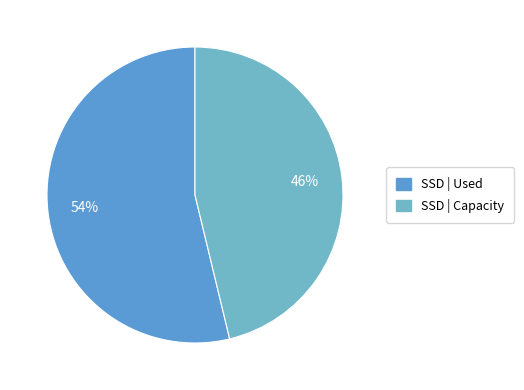

How many slices are in this pie chart?

2